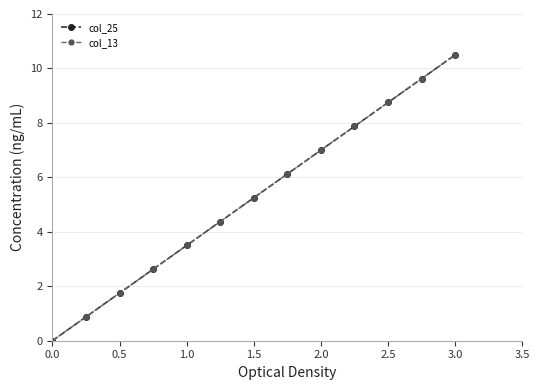

Does the chart have visible grid lines?

Yes